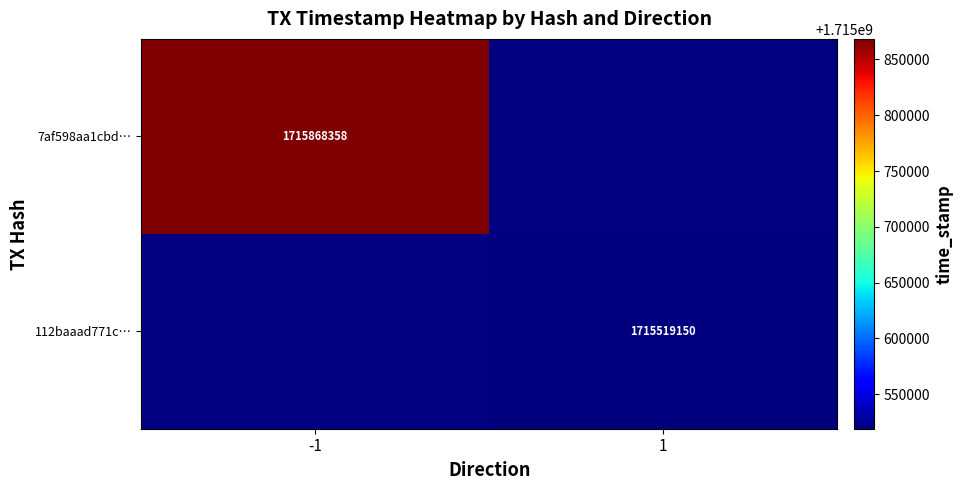

The value of 7af598aa1cbd… at -1 is 1715868358. True or false?

True